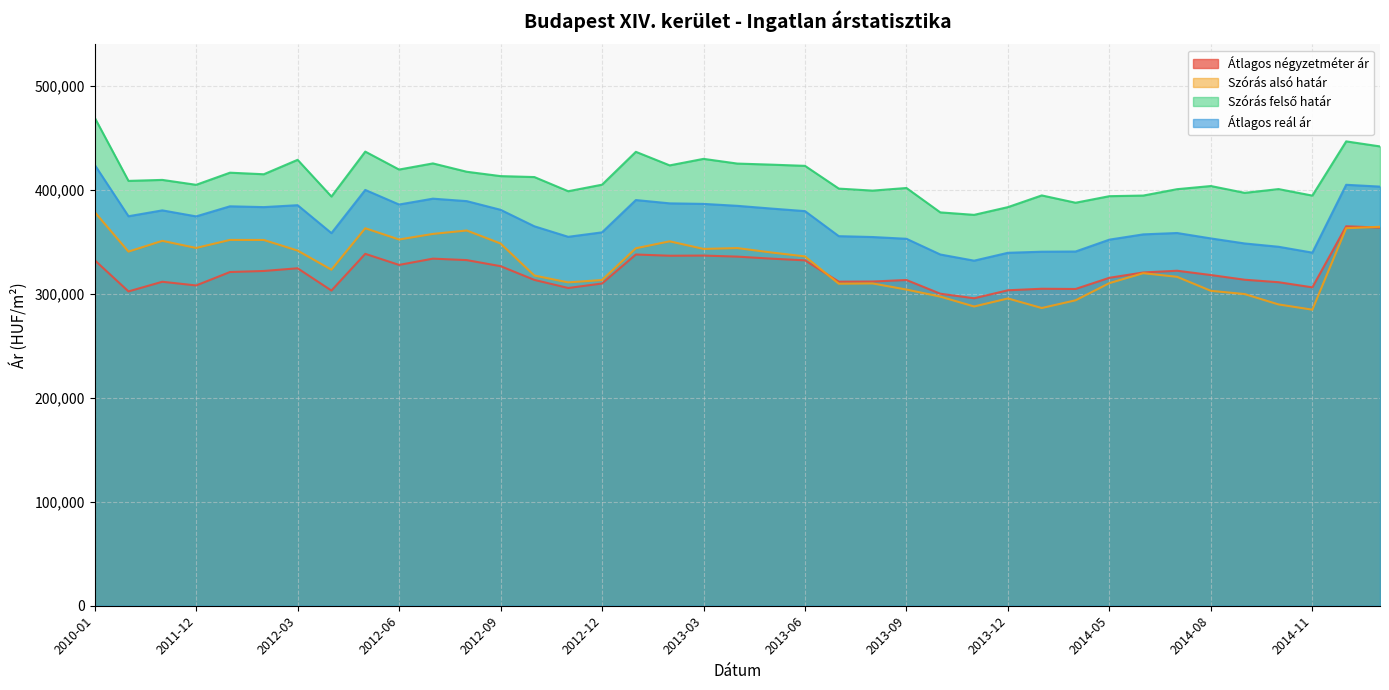

What is the label of the 5th point from the right?

2014-09